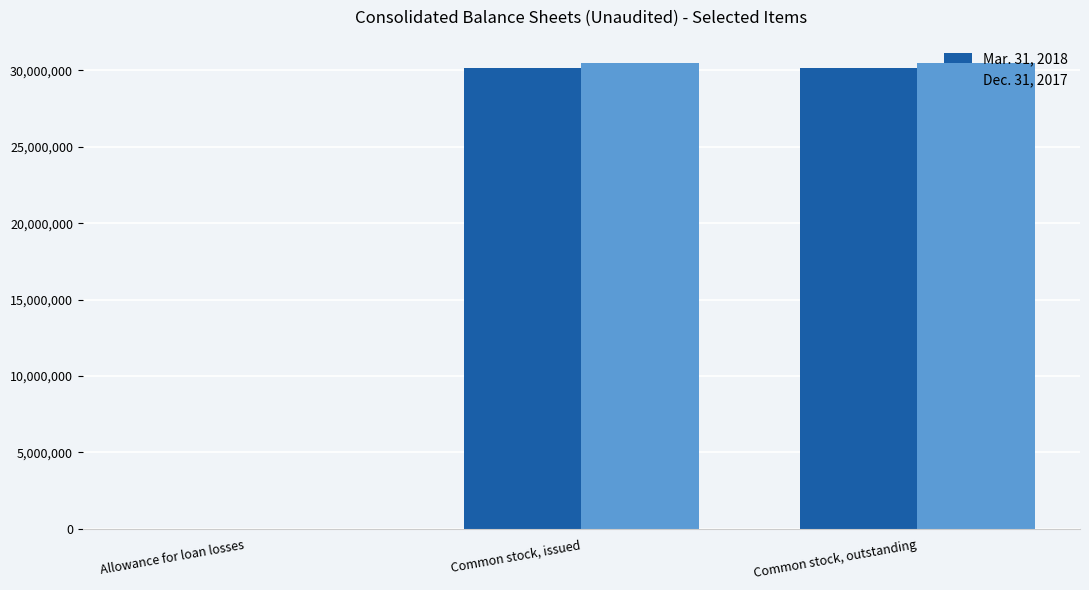

Is the value of Mar. 31, 2018 at Allowance for loan losses greater than the value of Dec. 31, 2017 at Common stock, issued?

No